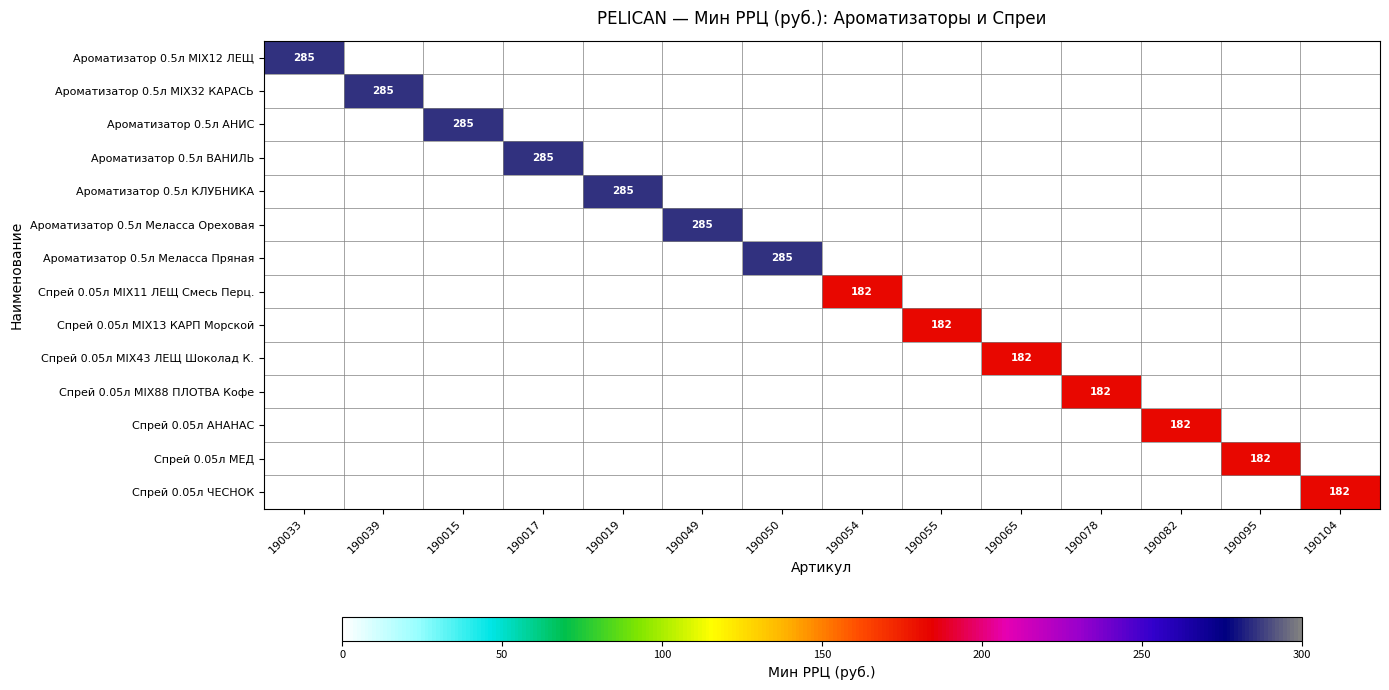

What is the sum of all Ароматизатор 0.5л Меласса Ореховая values?

285